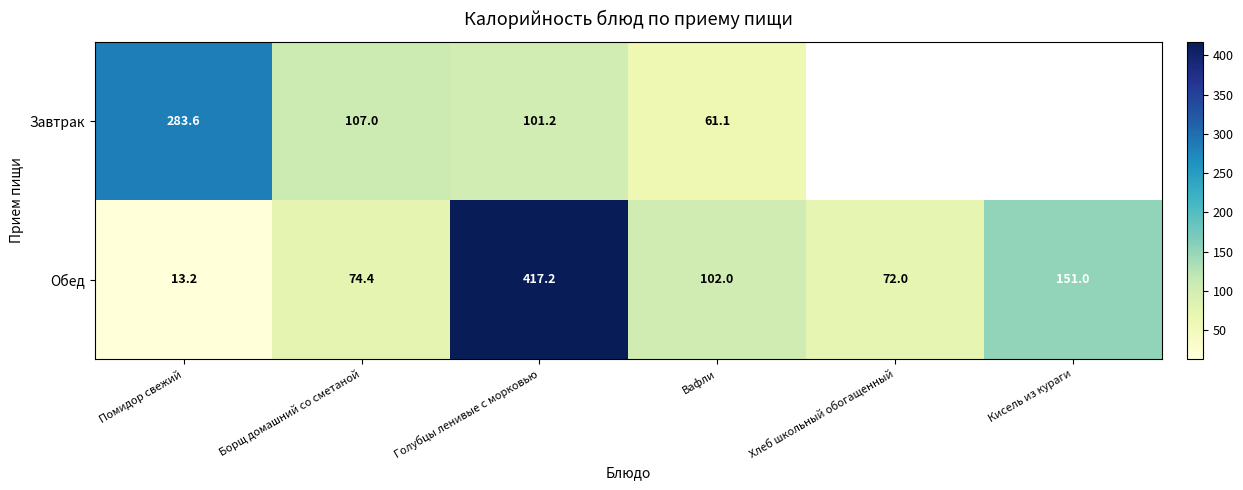

What is the sum of all Обед values?

829.8